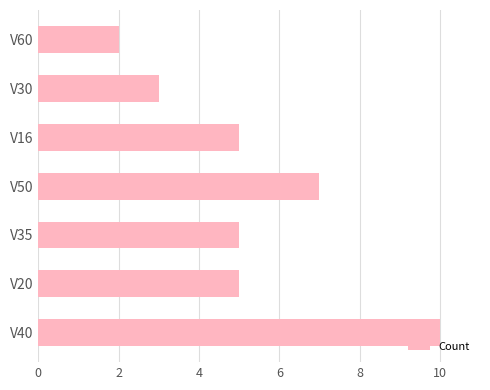

Is it true that the value at V35 is 5?

True